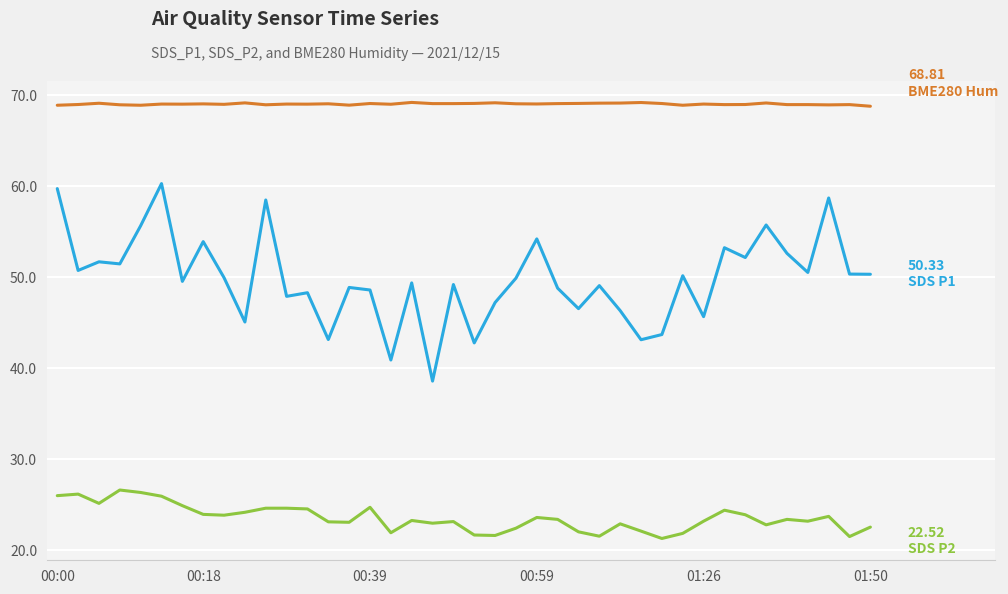

What is the smallest value displayed?

21.3